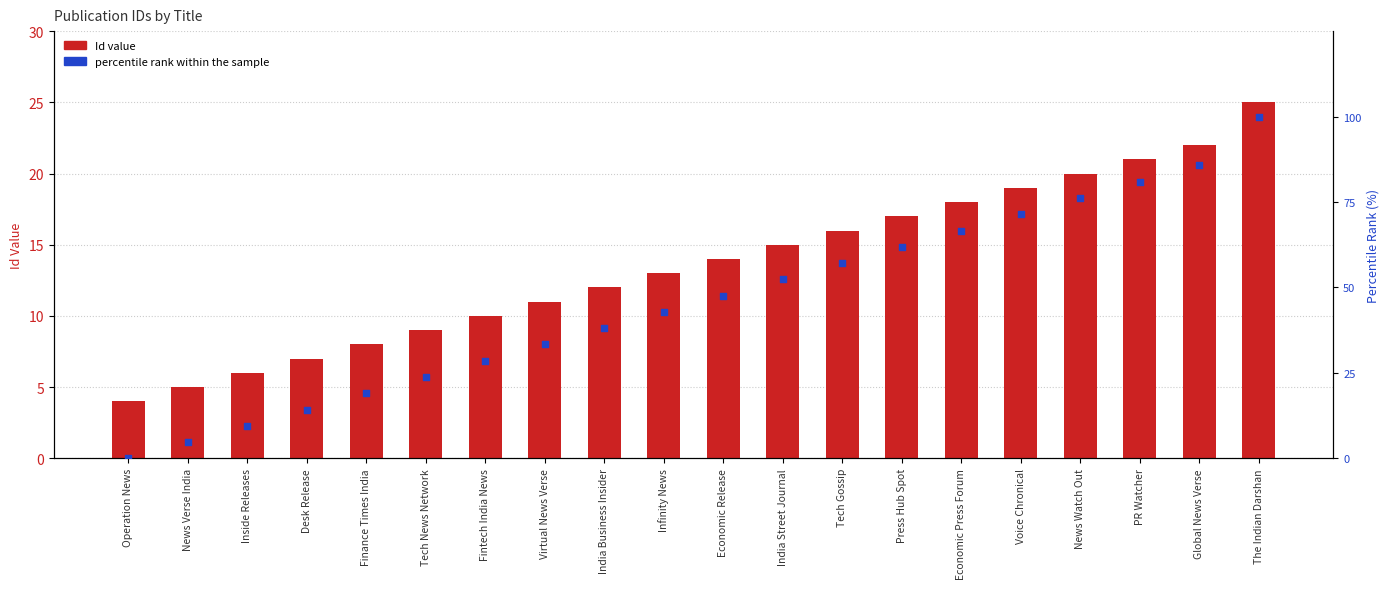

Is the value of Percentile rank (secondary) at News Verse India greater than the value of Id (primary axis) at Inside Releases?

No